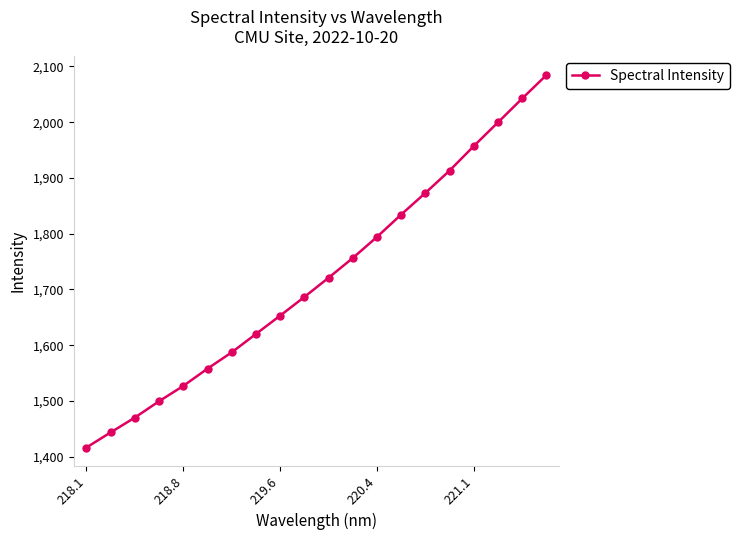

What is the smallest value displayed?

1416.7